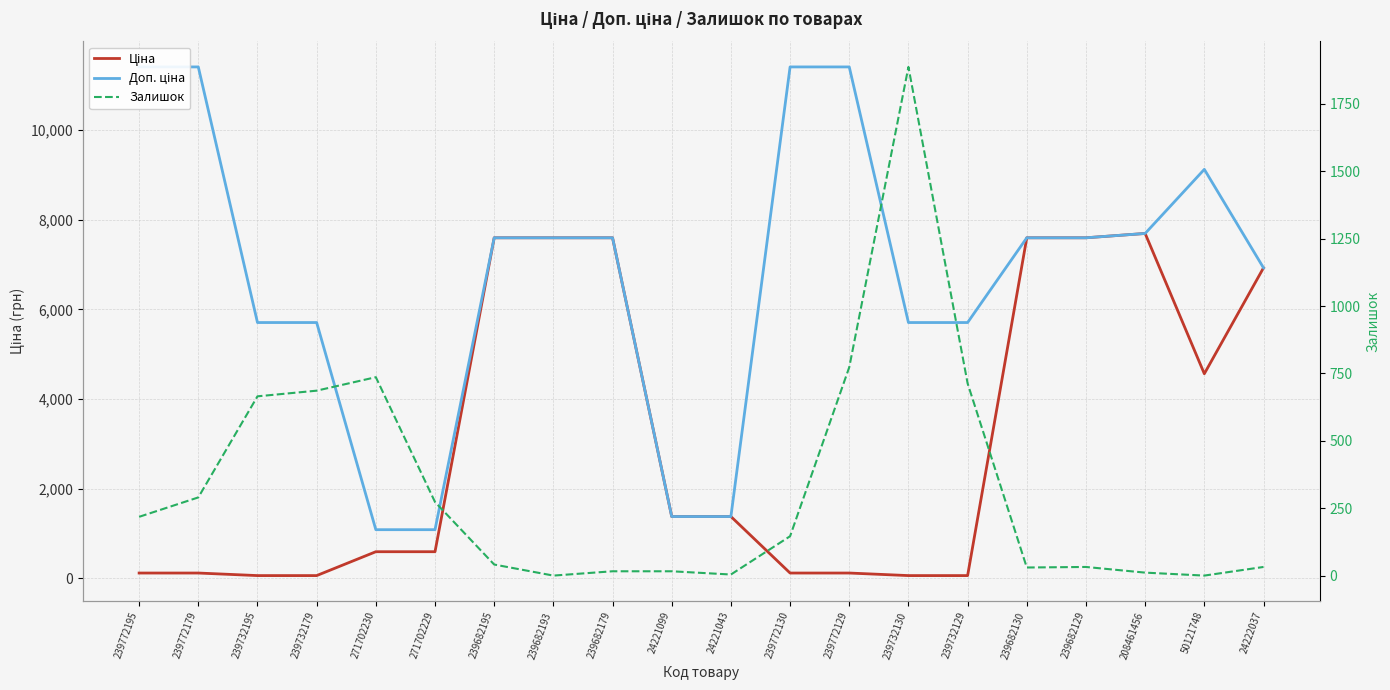

Does the chart display data point markers on the line(s)?

No